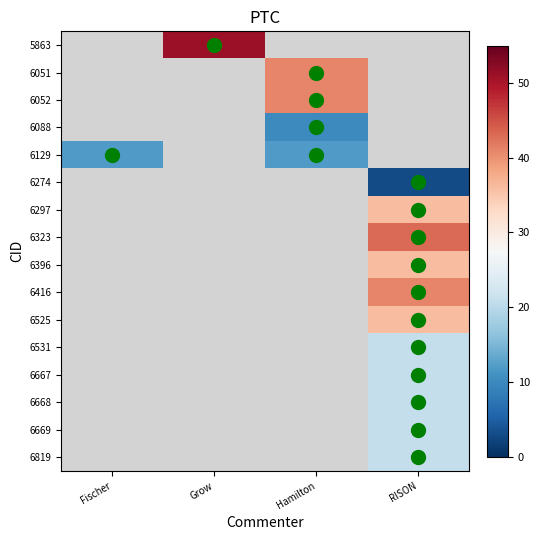

At which category does the chart reach its minimum across all series?

RISON